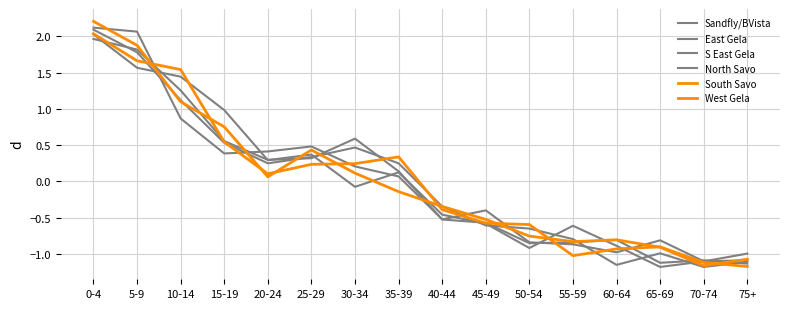

How many negative values does the Sandfly/BVista series have?

8